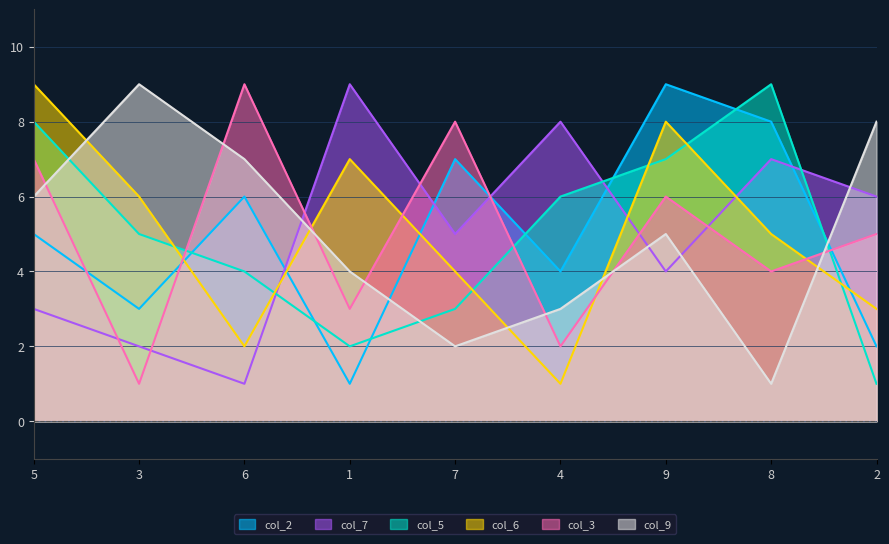

Reading right to left, list all the values displayed in this chart.

col_9: 2=8	8=1	9=5	4=3	7=2	1=4	6=7	3=9	5=6
col_5: 2=1	8=9	9=7	4=6	7=3	1=2	6=4	3=5	5=8
col_6: 2=3	8=5	9=8	4=1	7=4	1=7	6=2	3=6	5=9
col_3: 2=5	8=4	9=6	4=2	7=8	1=3	6=9	3=1	5=7
col_7: 2=6	8=7	9=4	4=8	7=5	1=9	6=1	3=2	5=3
col_2: 2=2	8=8	9=9	4=4	7=7	1=1	6=6	3=3	5=5